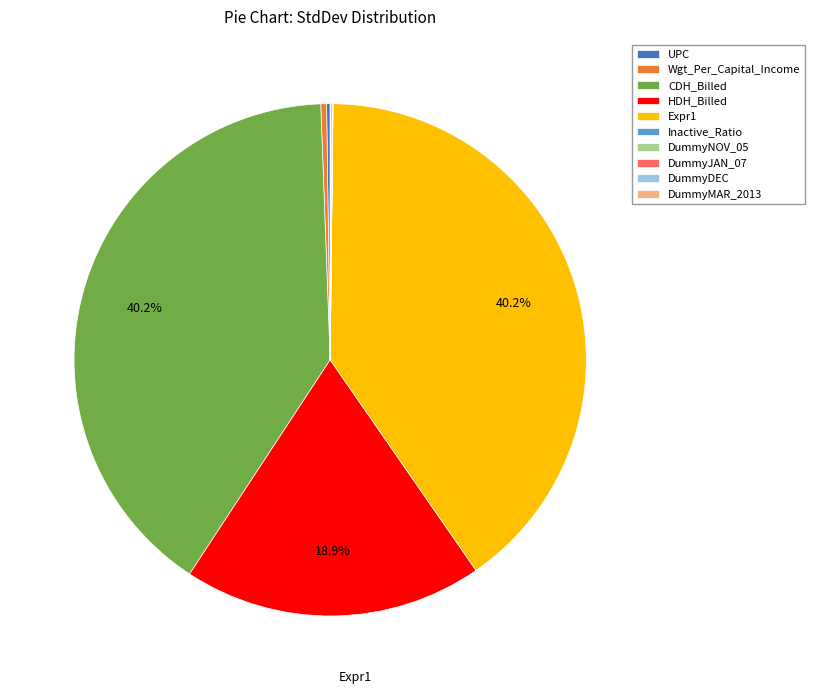

Does any single category account for the majority?

No